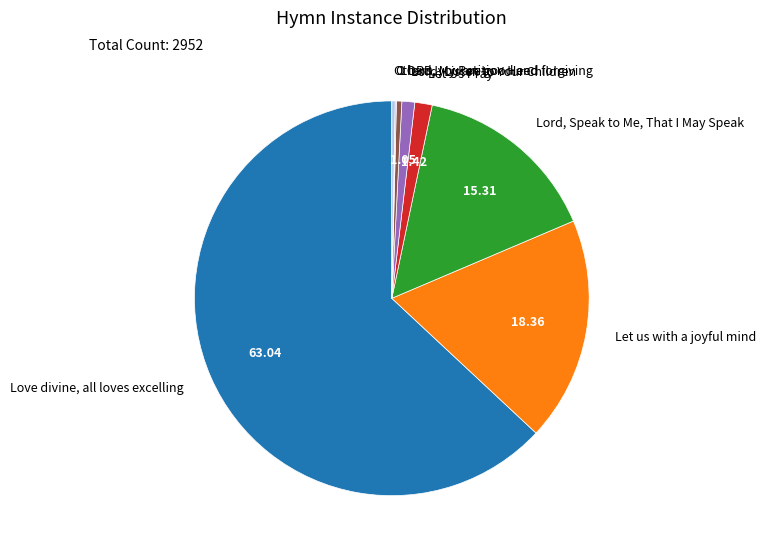

Which slice is the largest?

Love divine, all loves excelling